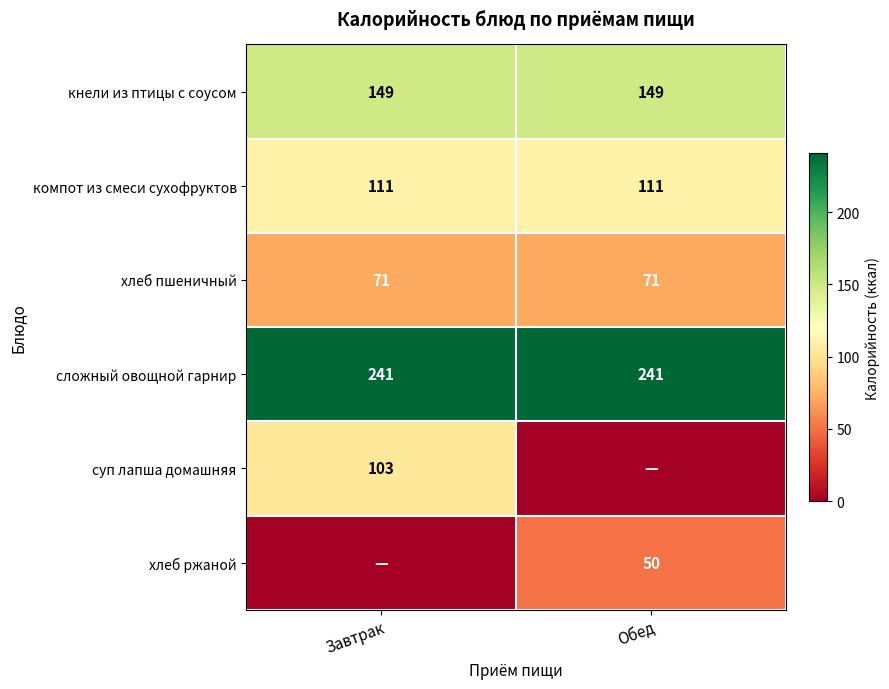

At which category is the sum across all series the highest?

Завтрак